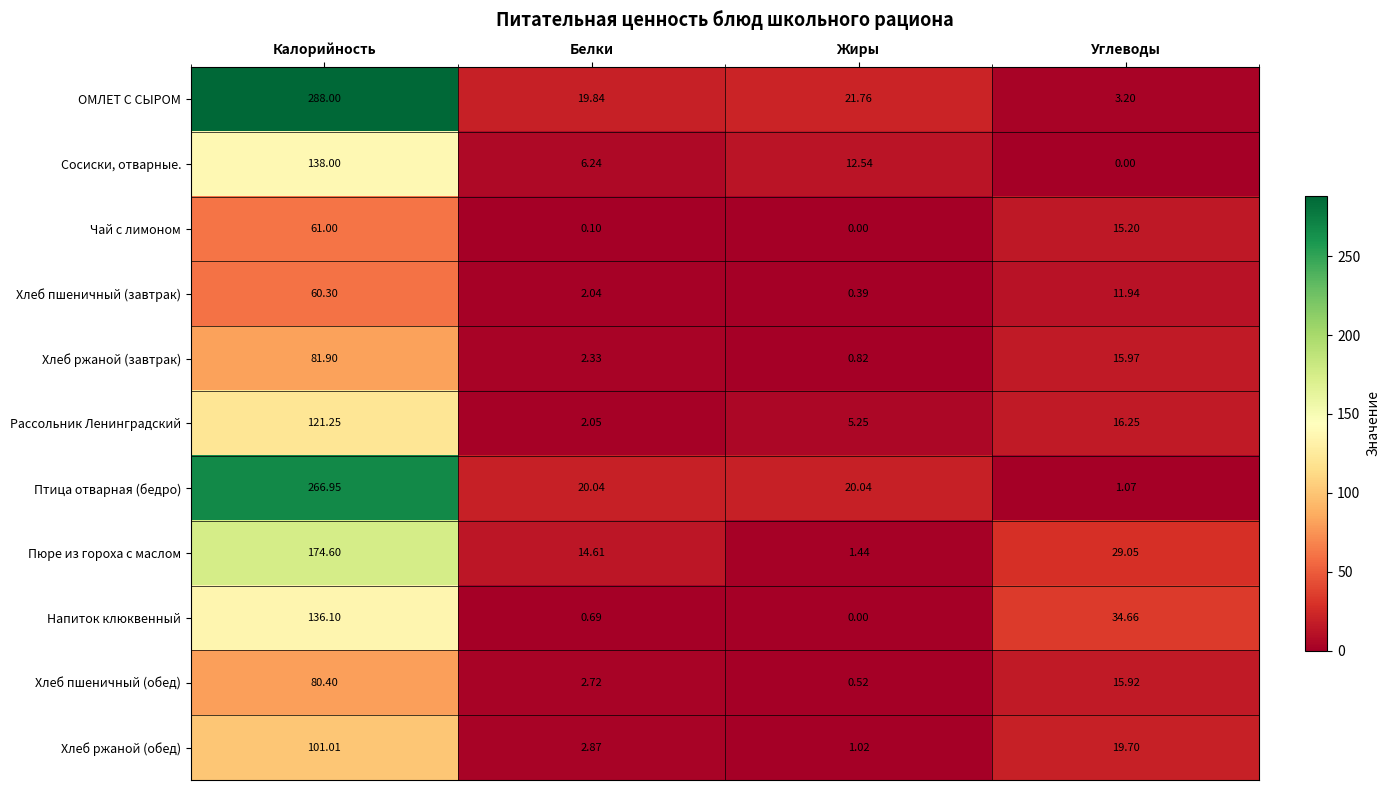

How many data points does each series have?

4